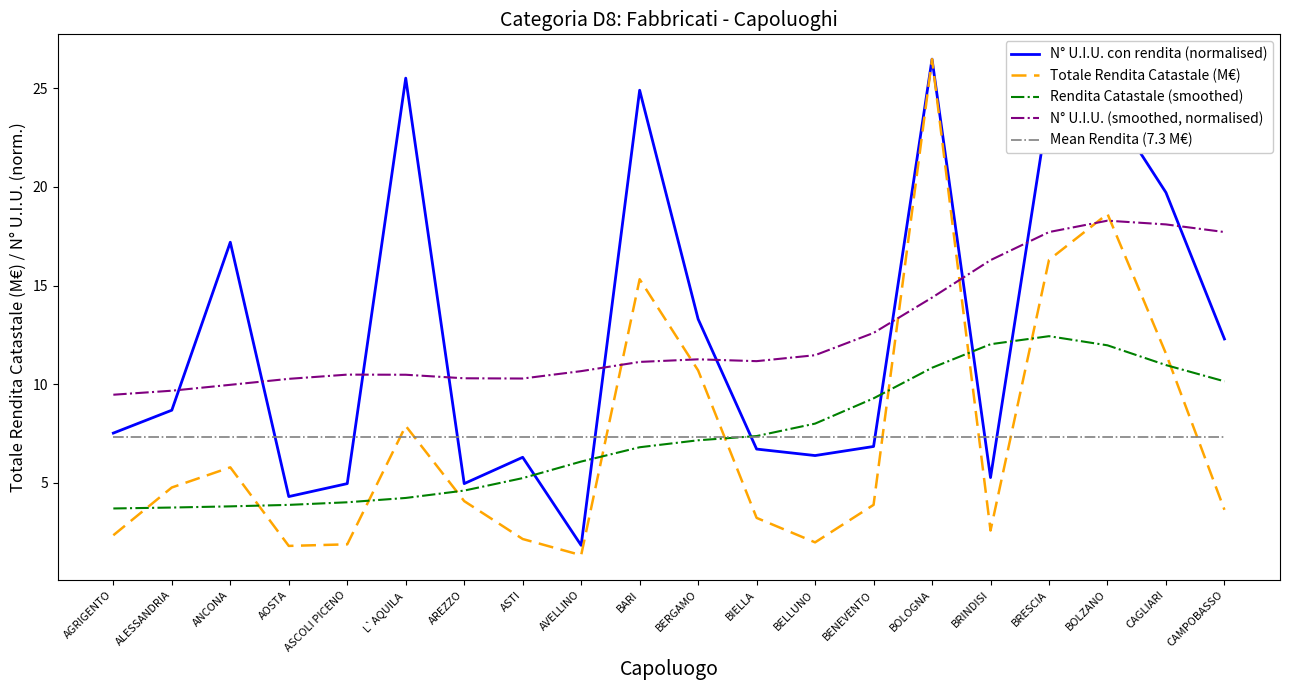

At which category does N° U.I.U. con rendita (normalised) reach its first local valley?

AOSTA